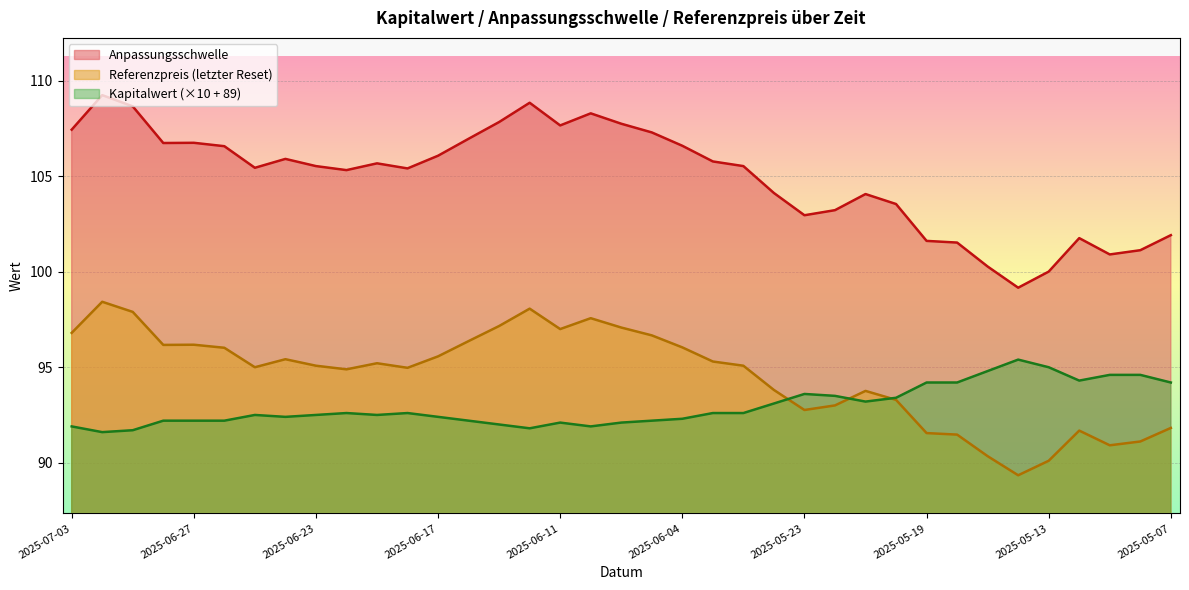

Is it true that Referenzpreis equals 95.1 at 2025-06-02?

True